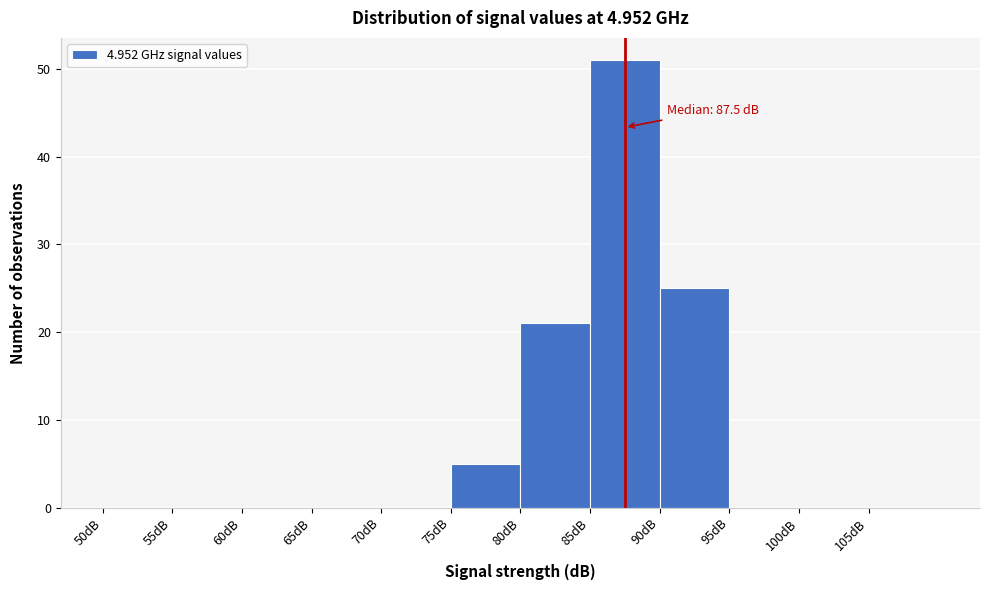

Over which range of the x-axis is the bar tallest?

85 to 90